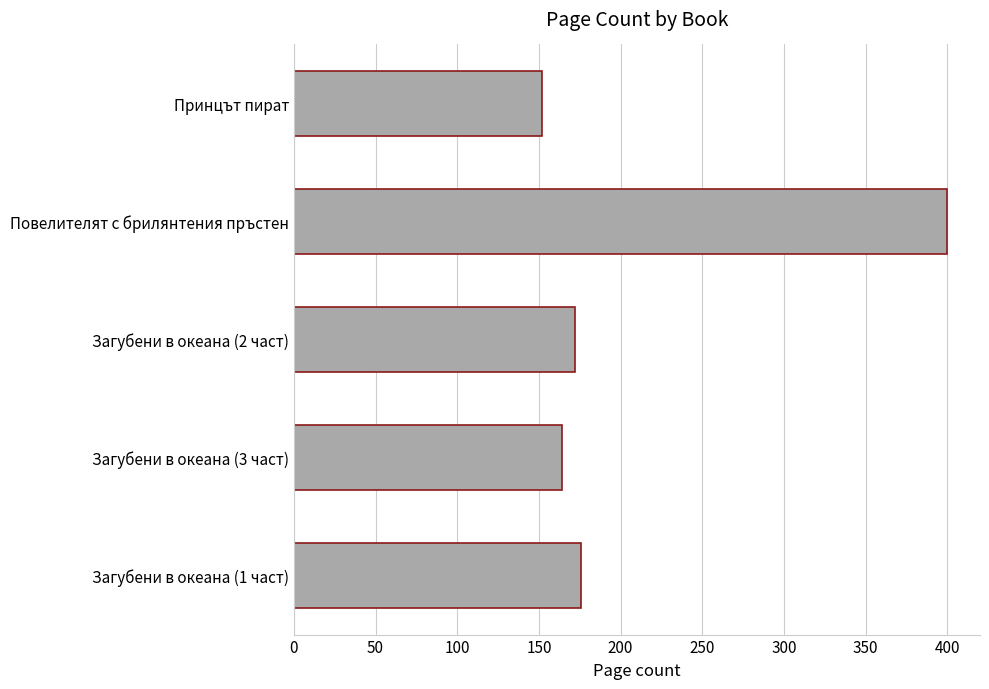

What is the sum of all values?

1064